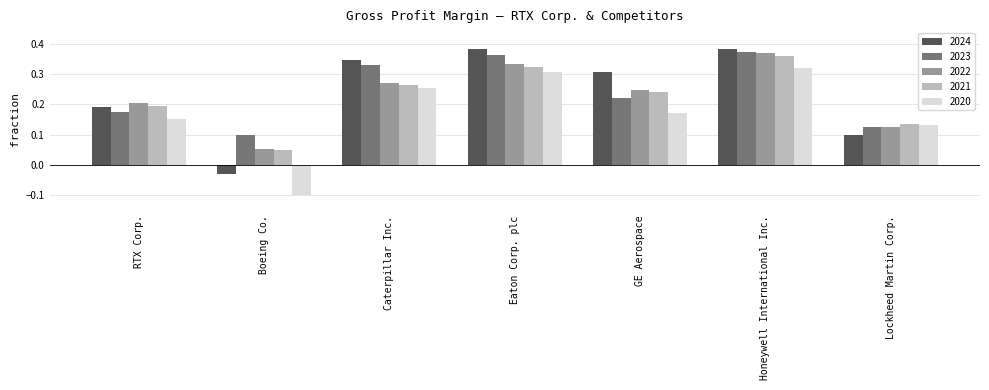

Count the 2021 values in the range 0 to 1.

7